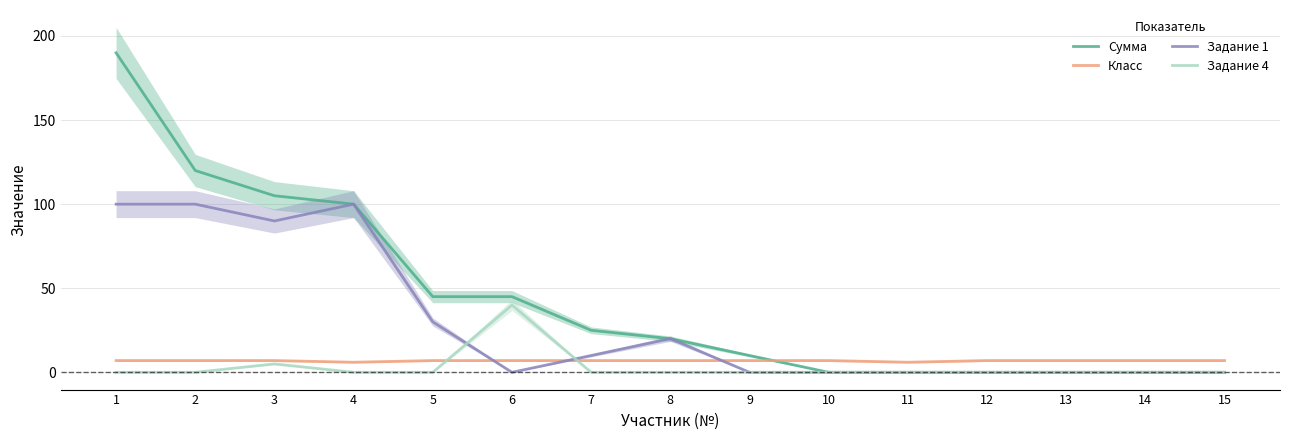

Where is the first local minimum for Задание 1?

3